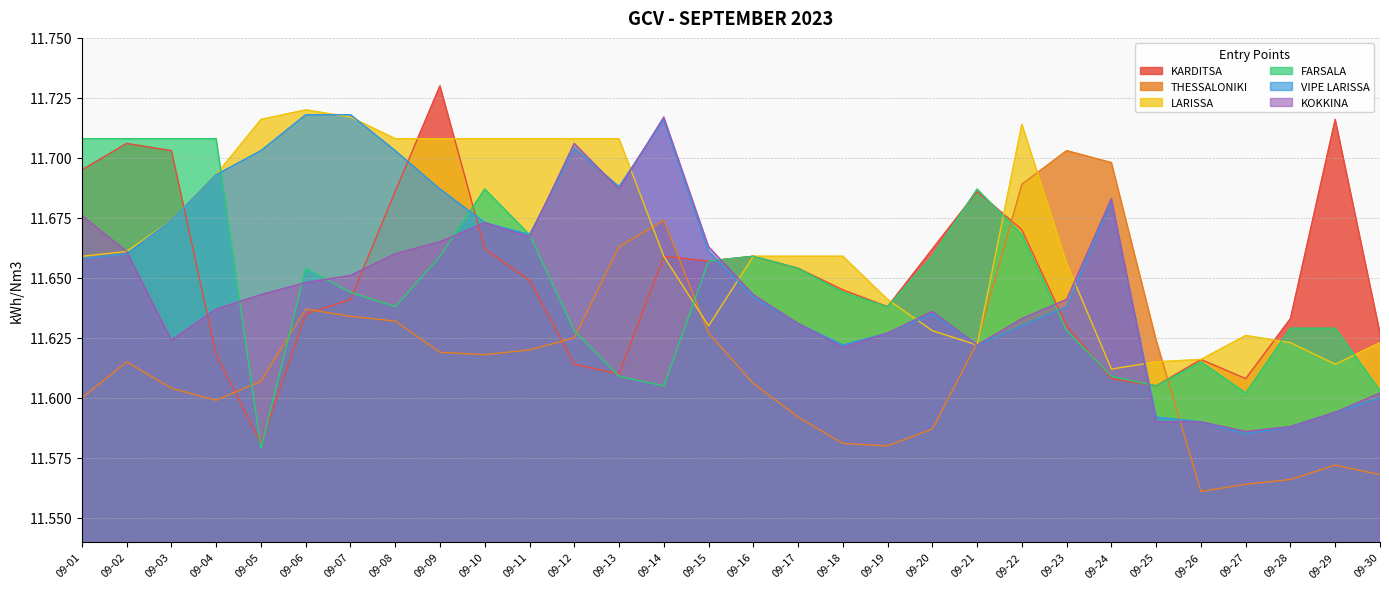

What is the value of the LARISSA point at the 14th from the left?

11.7